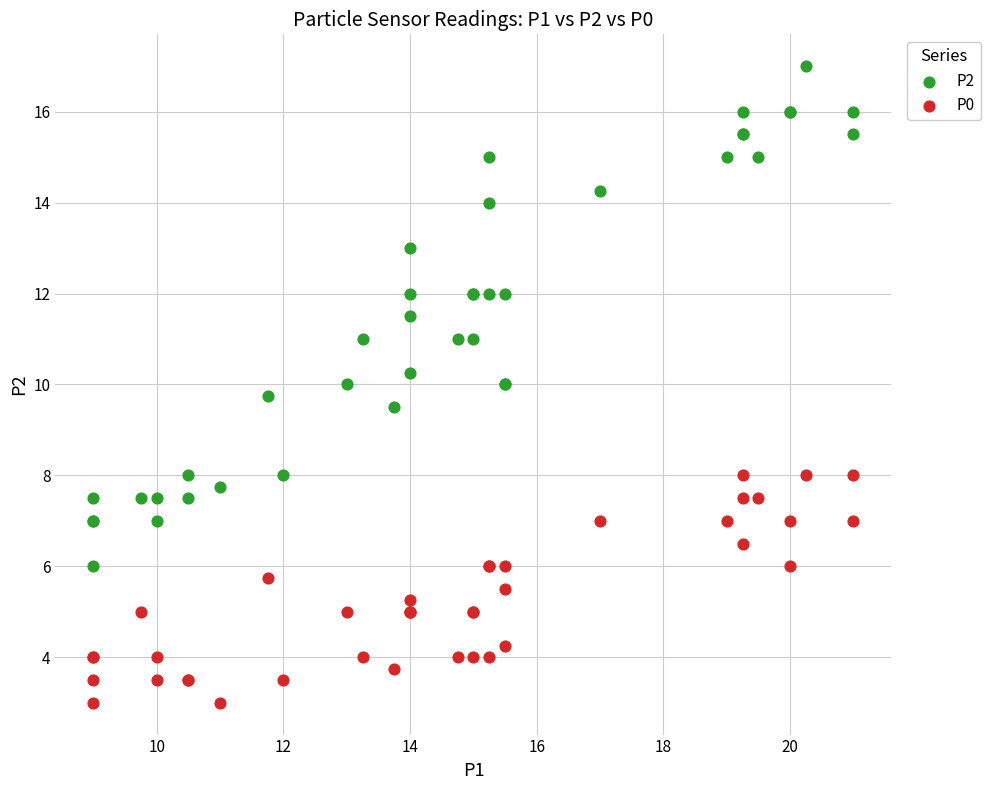

What are all the series names shown in the legend?

P2, P0